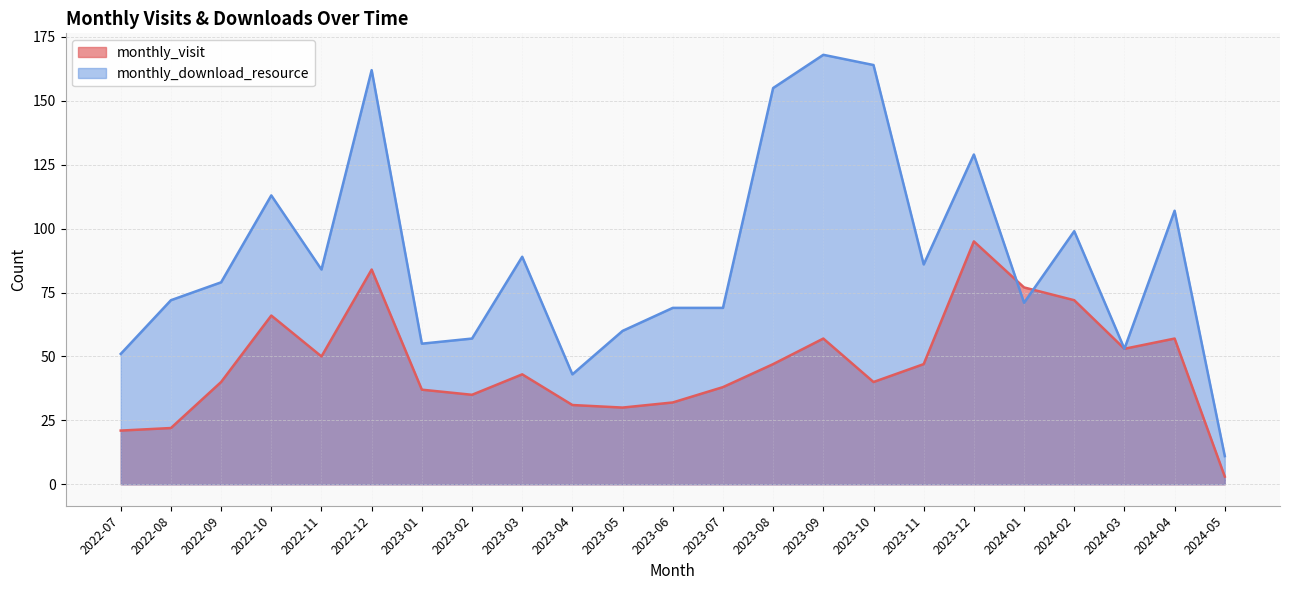

Where is monthly_download_resource nearest to the value 89?

2023-03